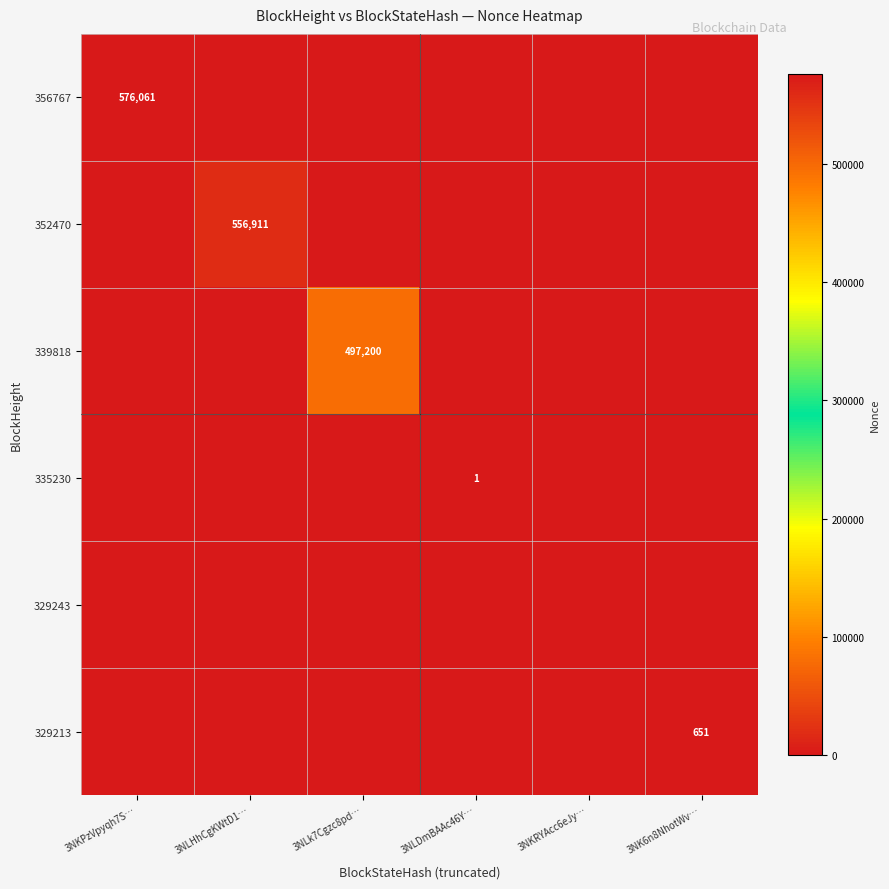

What is the maximum value for 335230?

1